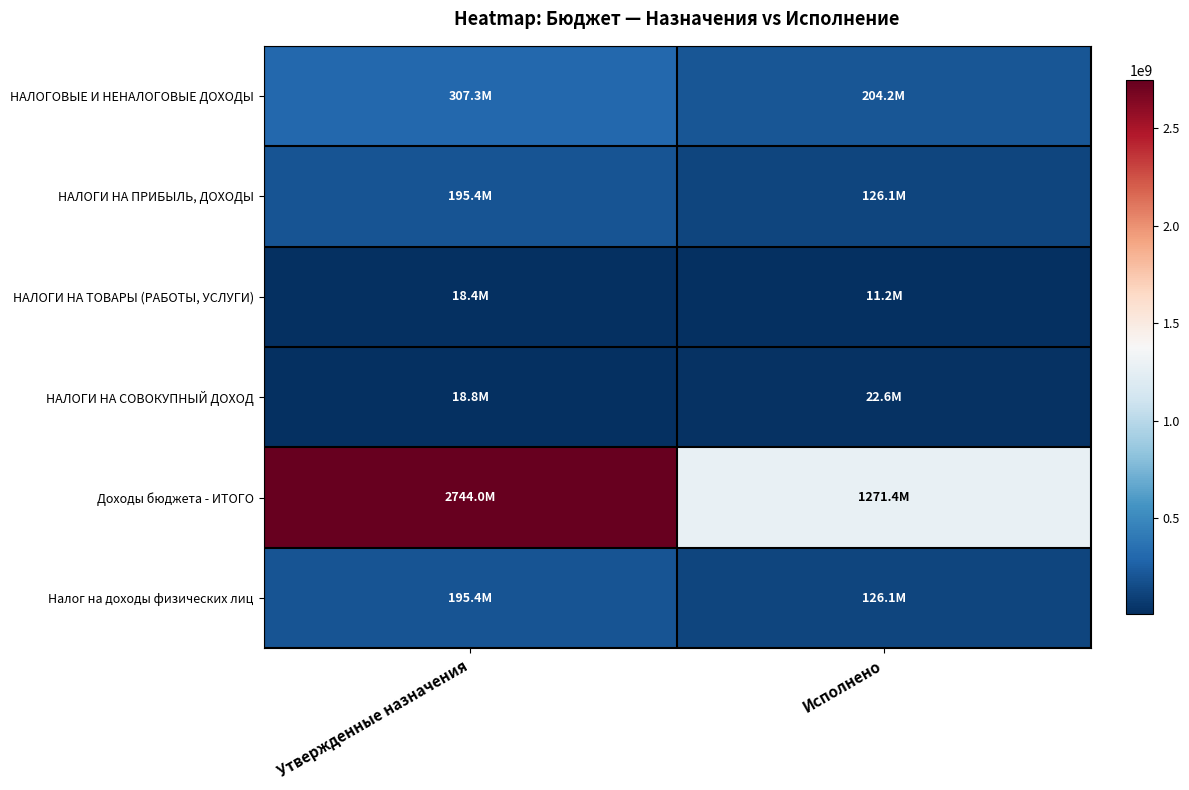

Reading left to right, list all the values displayed in this chart.

НАЛОГОВЫЕ И НЕНАЛОГОВЫЕ ДОХОДЫ: Утвержденные назначения=307316000.0	Исполнено=204211289.4
НАЛОГИ НА ПРИБЫЛЬ, ДОХОДЫ: Утвержденные назначения=195433000.0	Исполнено=126093101.1
НАЛОГИ НА ТОВАРЫ (РАБОТЫ, УСЛУГИ): Утвержденные назначения=18383000.0	Исполнено=11246523.5
НАЛОГИ НА СОВОКУПНЫЙ ДОХОД: Утвержденные назначения=18819000.0	Исполнено=22632018.2
Доходы бюджета - ИТОГО: Утвержденные назначения=2744006794.9	Исполнено=1271448712.4
Налог на доходы физических лиц: Утвержденные назначения=195433000.0	Исполнено=126093101.1